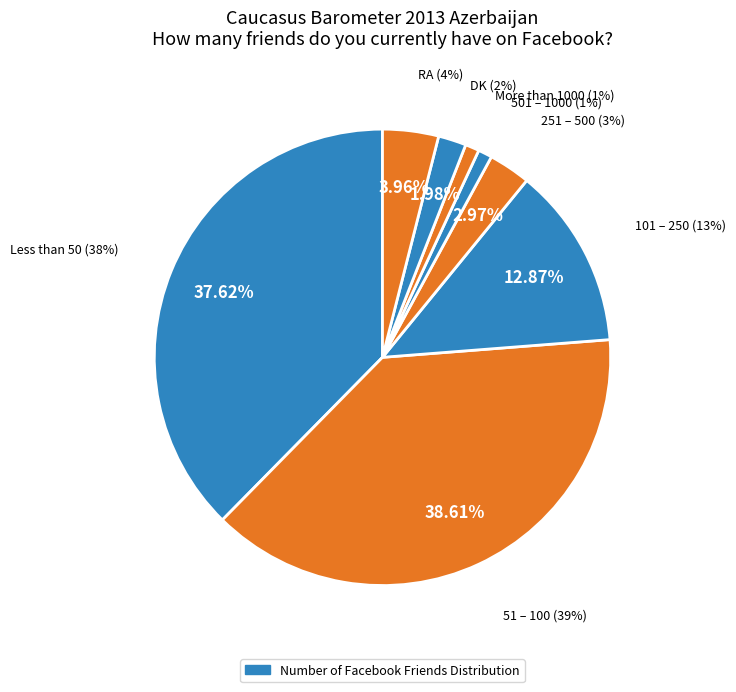

To the nearest percent, what is the difference between the RA and More than 1000 slice percentages?

3%